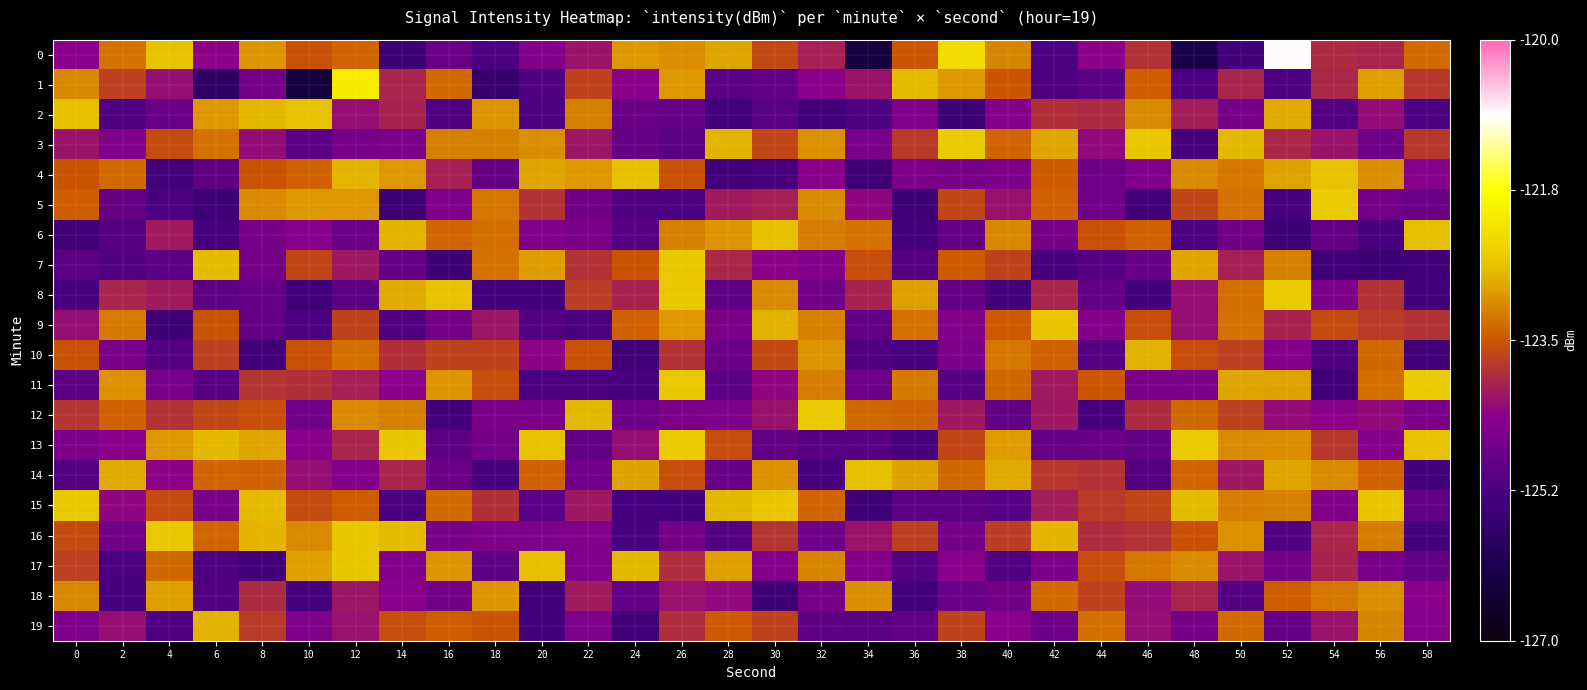

What is the maximum value shown in the chart?

-120.9